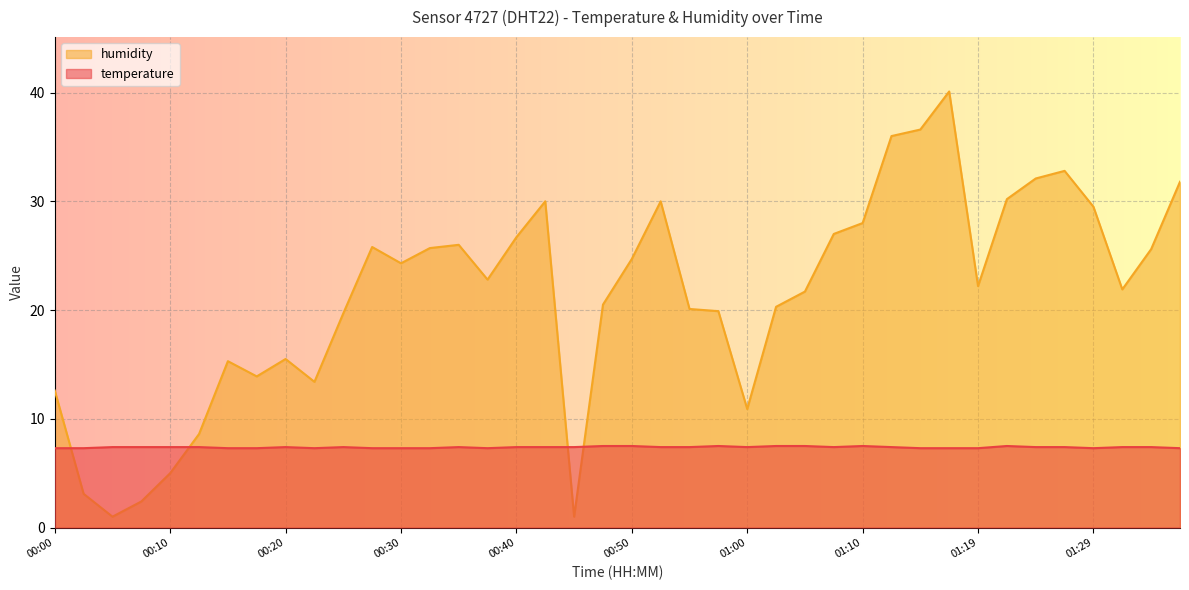

Rank the series at 01:27 from highest to lowest value.

humidity, temperature